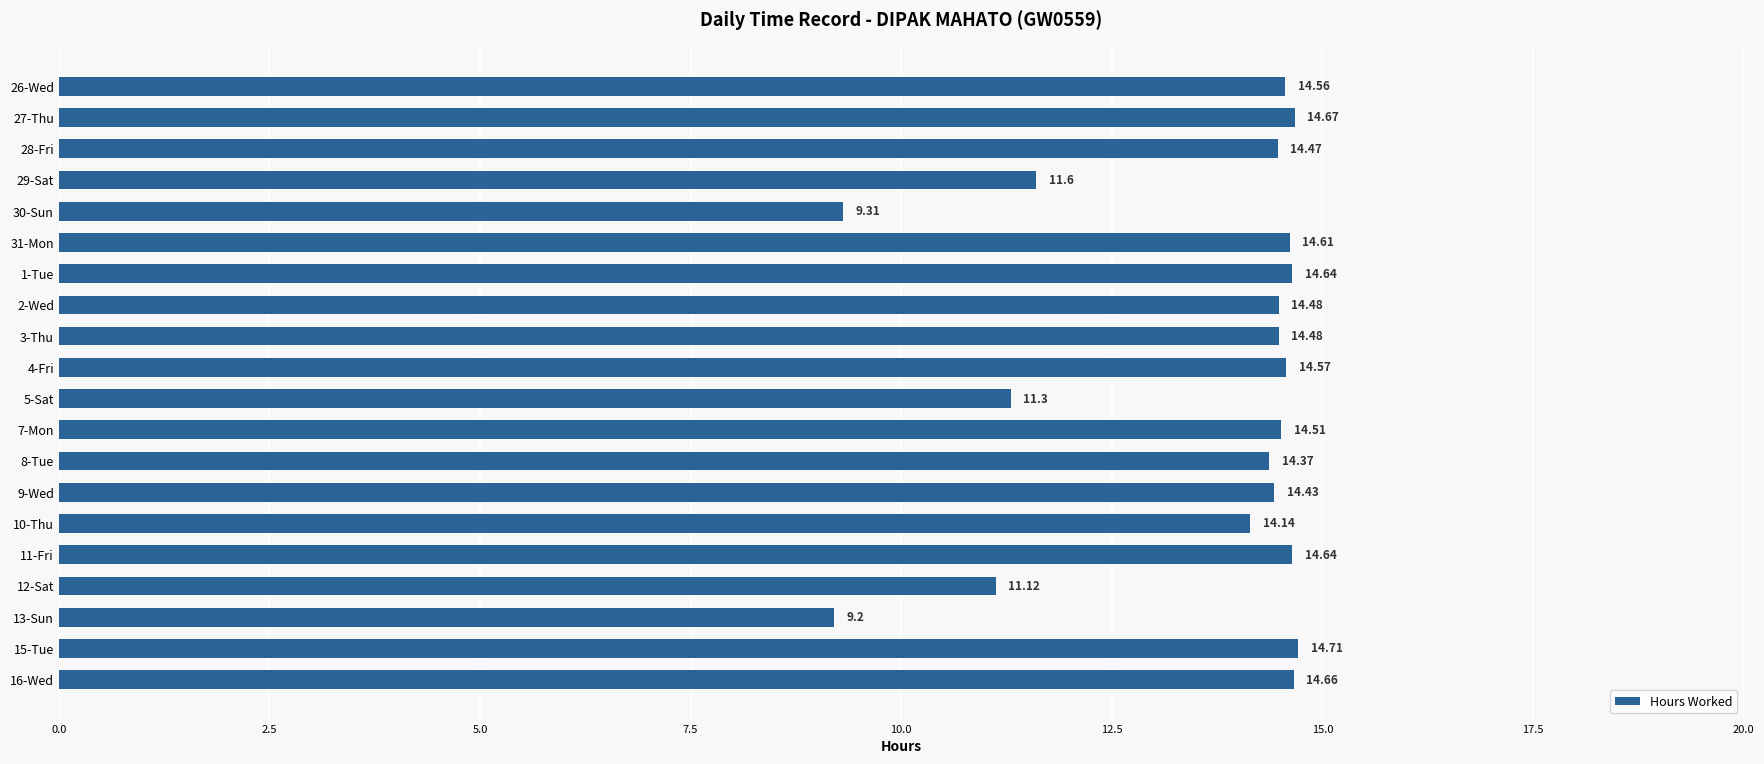

What is the average value?

13.5